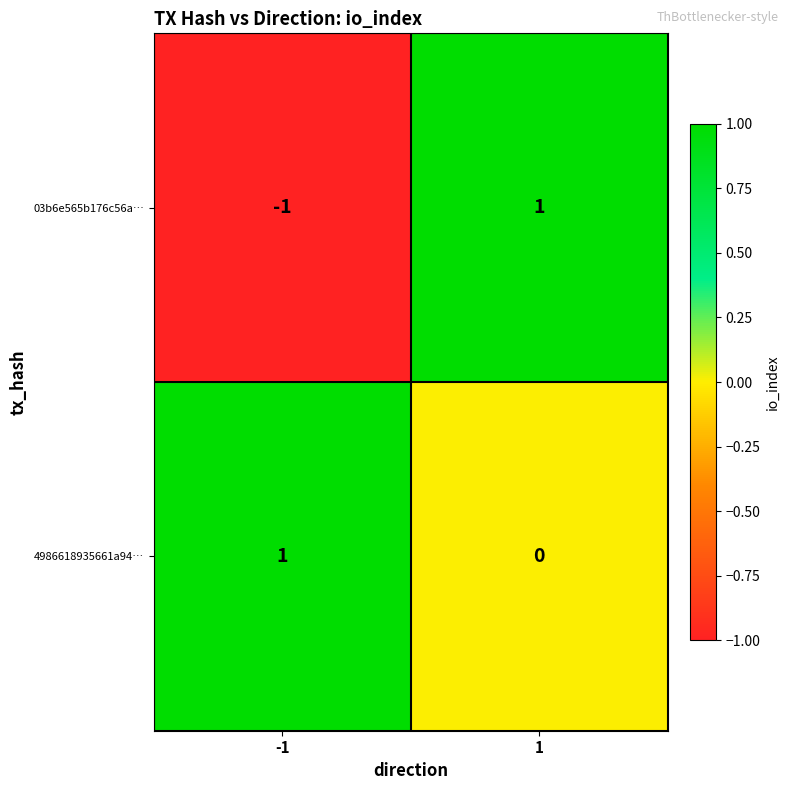

How many data points does each series have?

2